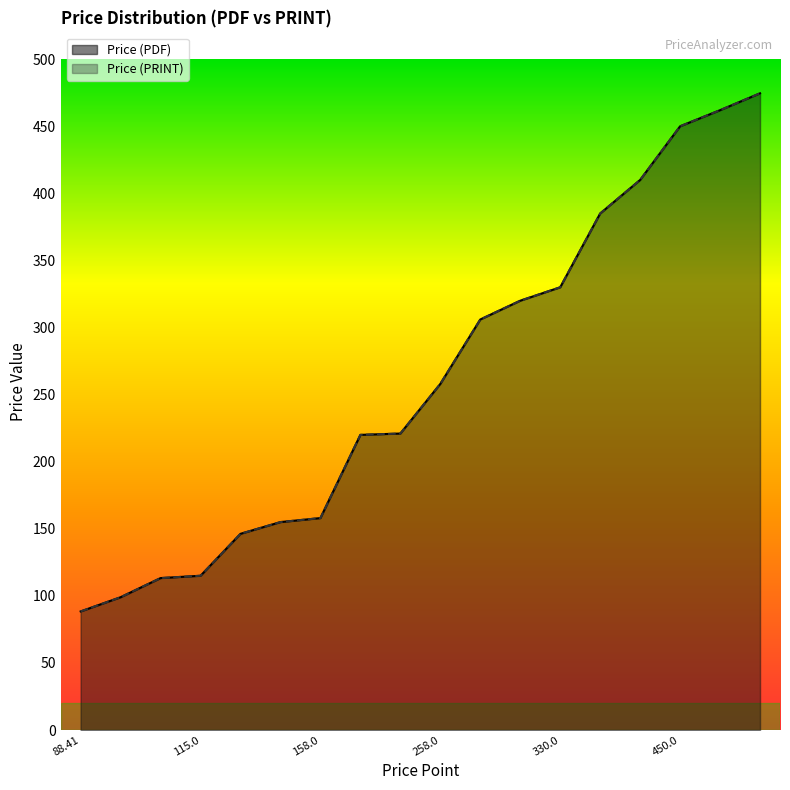

What is the sum of all Price (PRINT) values?

4711.5